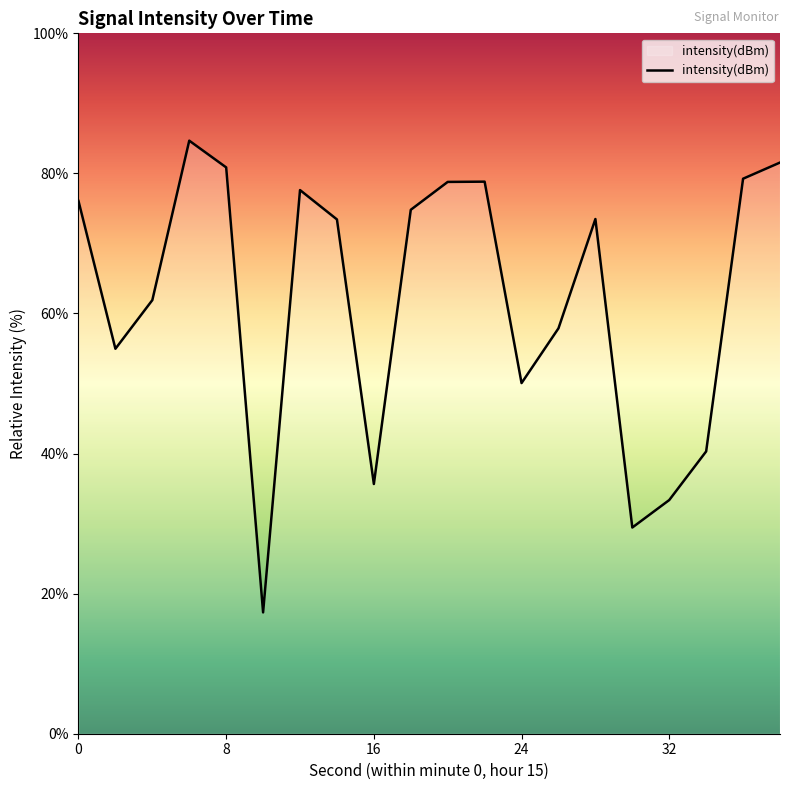

What is the minimum value shown in the chart?

17.3